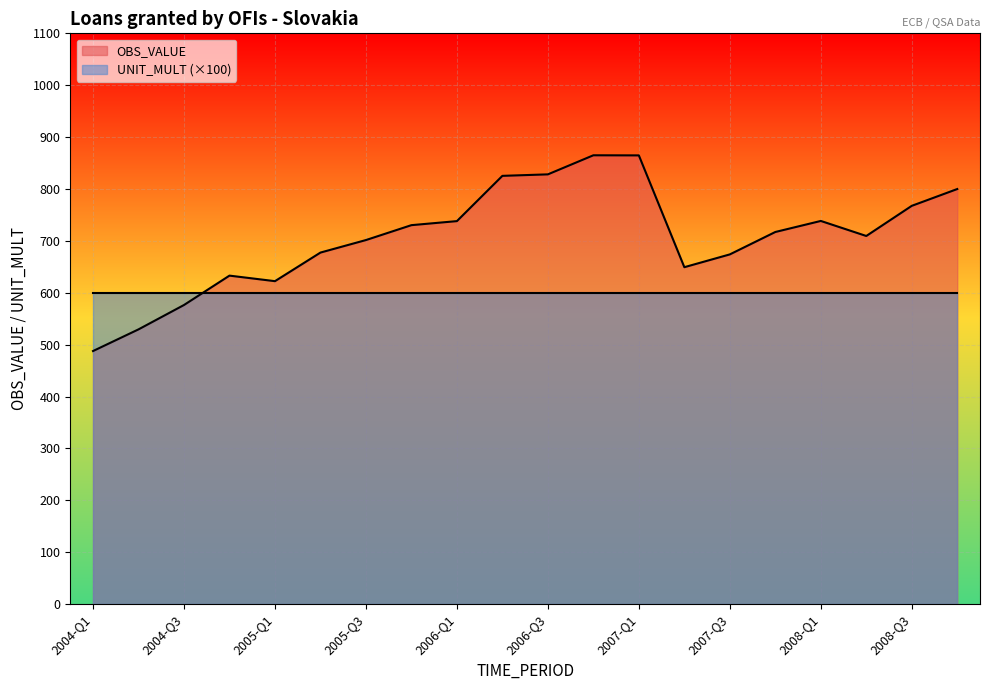

Where is the first local minimum?

2005-Q1